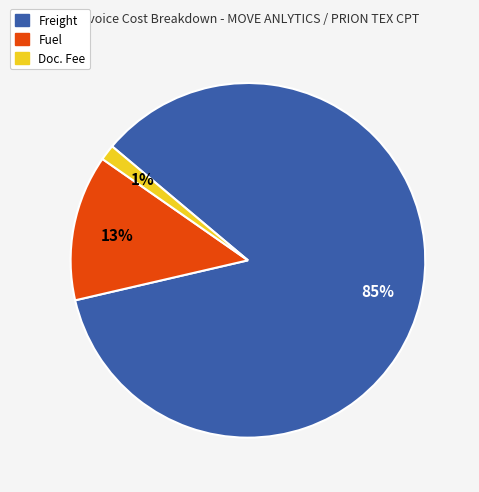

To the nearest percent, what percentage of the pie is Doc. Fee?

1%